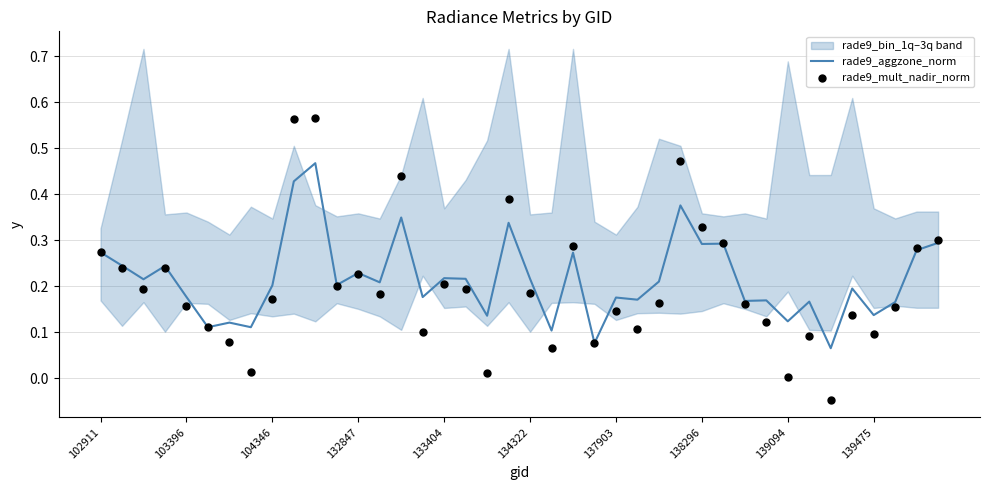

At which category is the sum across all series the highest?

10